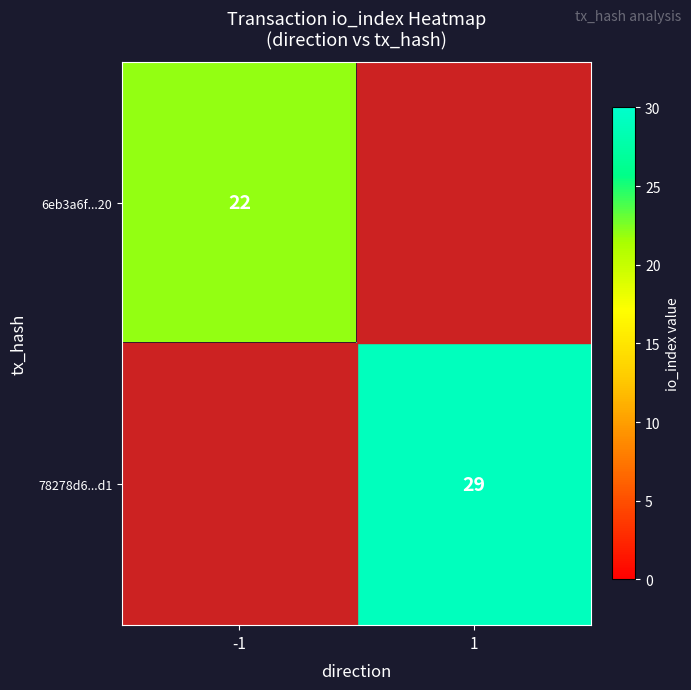

The 78278d6...d1 series shows 29 at 1. True or false?

True